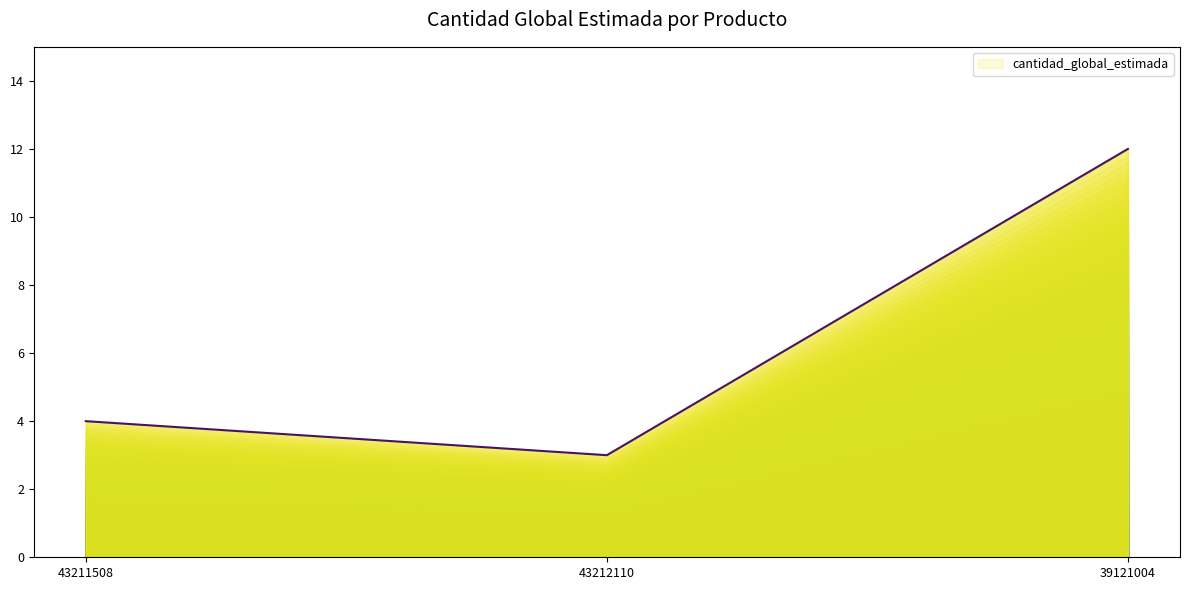

At which label does the data first exceed 4?

39121004